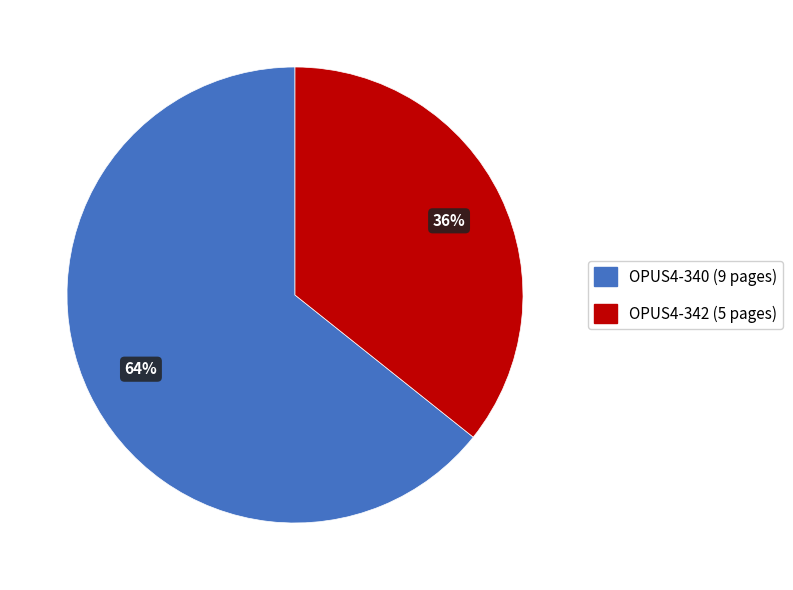

How many segments does this pie chart have?

2